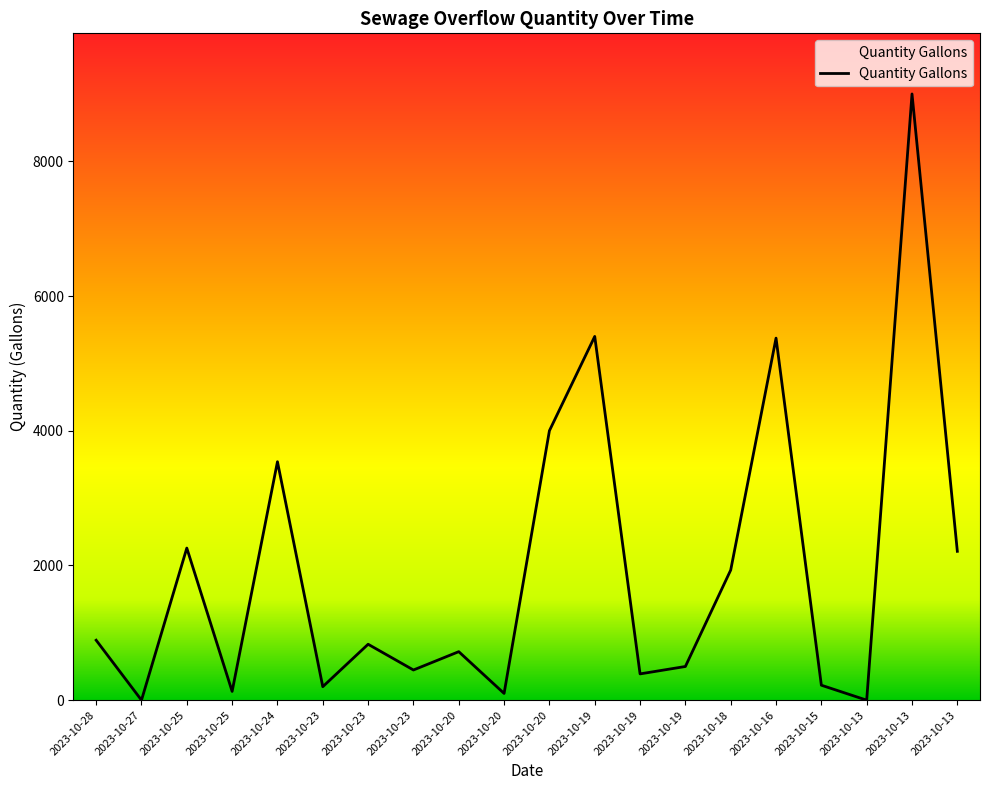

Approximately how many times larger is the value at 2023-10-23 compared to 2023-10-23?

0.4